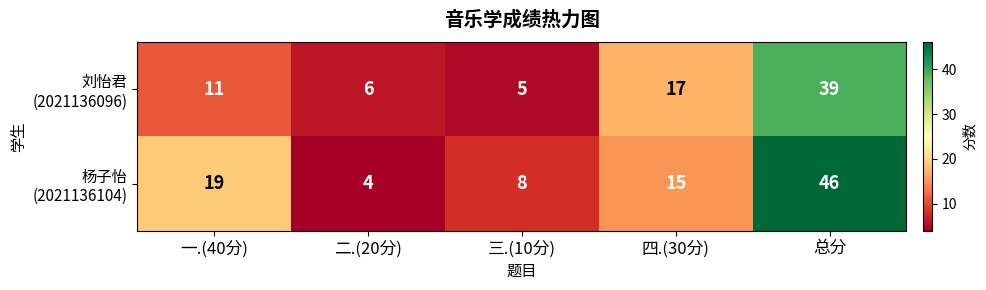

At which category does the chart reach its peak across all series?

总分